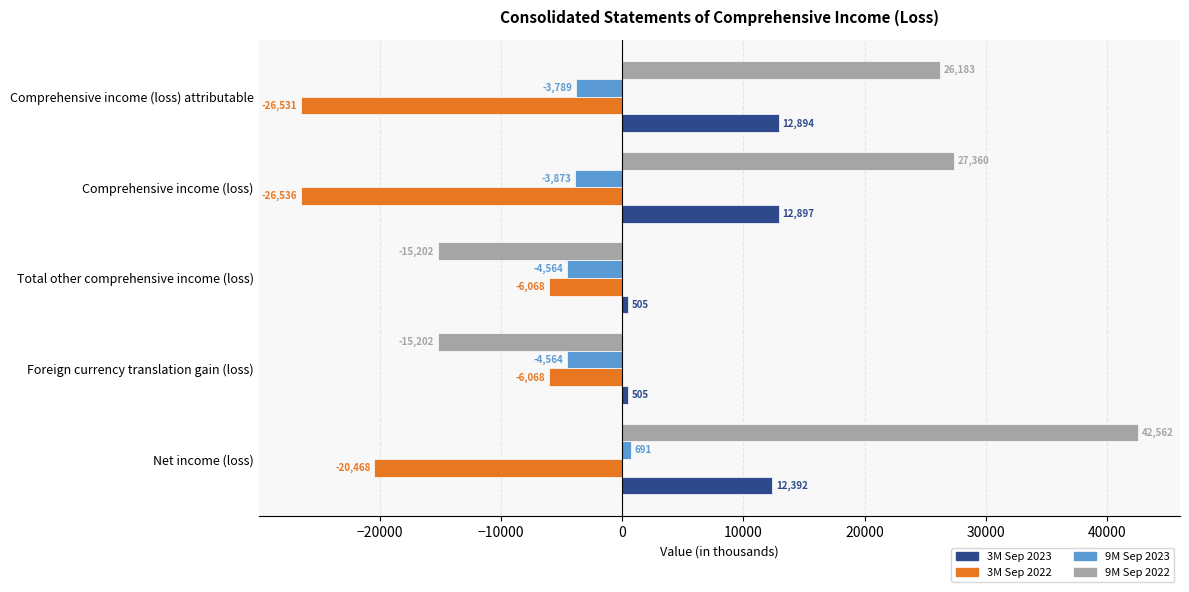

What is the approximate value of 9M Sep 2023 at Foreign currency translation gain (loss), to the nearest 50?

-4550